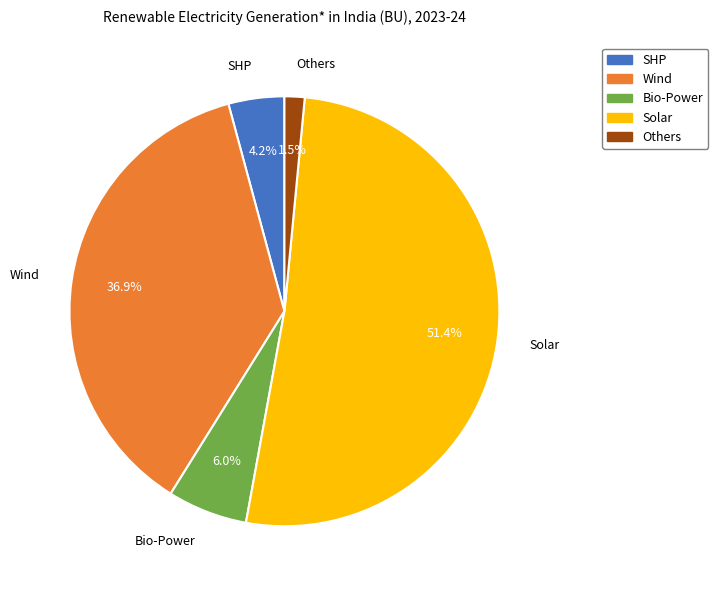

Rank the categories by value from lowest to highest.

Others, SHP, Bio-Power, Wind, Solar